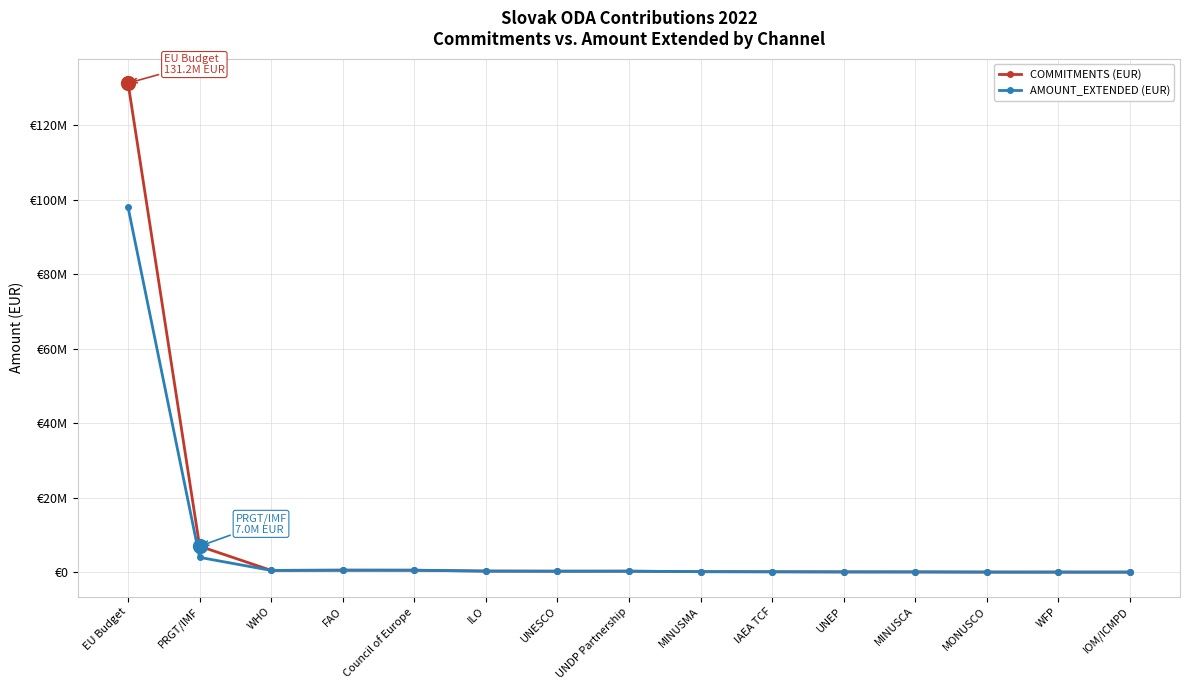

Reading left to right, extract all data points from this chart.

COMMITMENTS (EUR): 131230000	7000000	504423	566464	555361	321799	292572	300000	164429	133880	100000	96313	56966	50000	47673
AMOUNT_EXTENDED (EUR): 97920000	4000000	504423	566464	555361	321799	292572	300000	164429	133880	100000	96313	56966	50000	47673